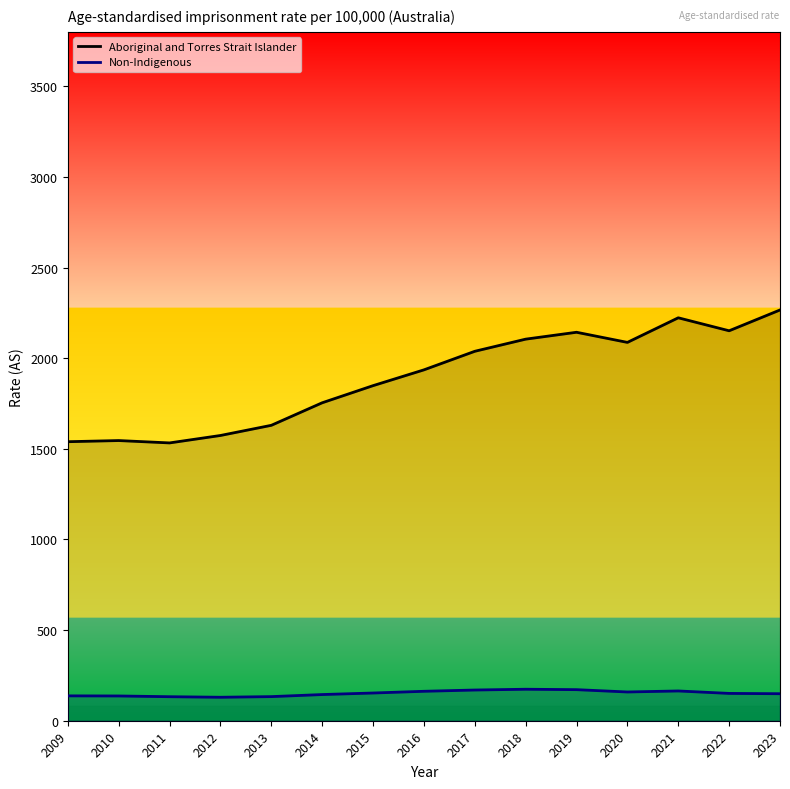

What is the total value across all series at 2015?

2001.3